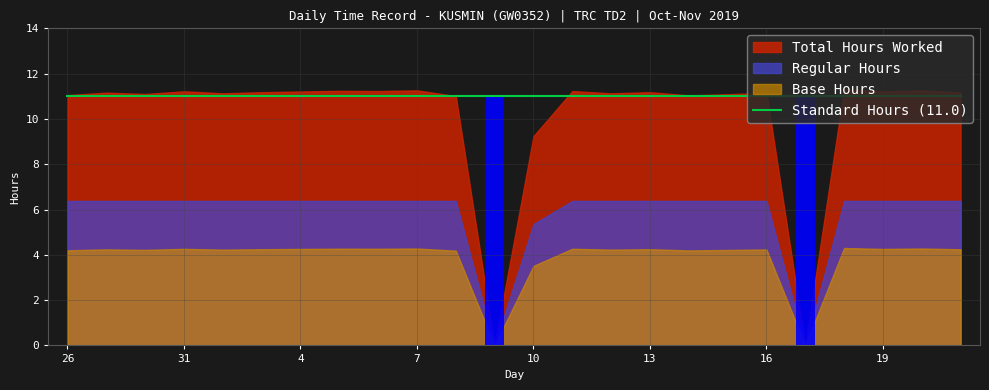

The Low (Hours Worked) series shows 3.1 at 1. True or false?

False